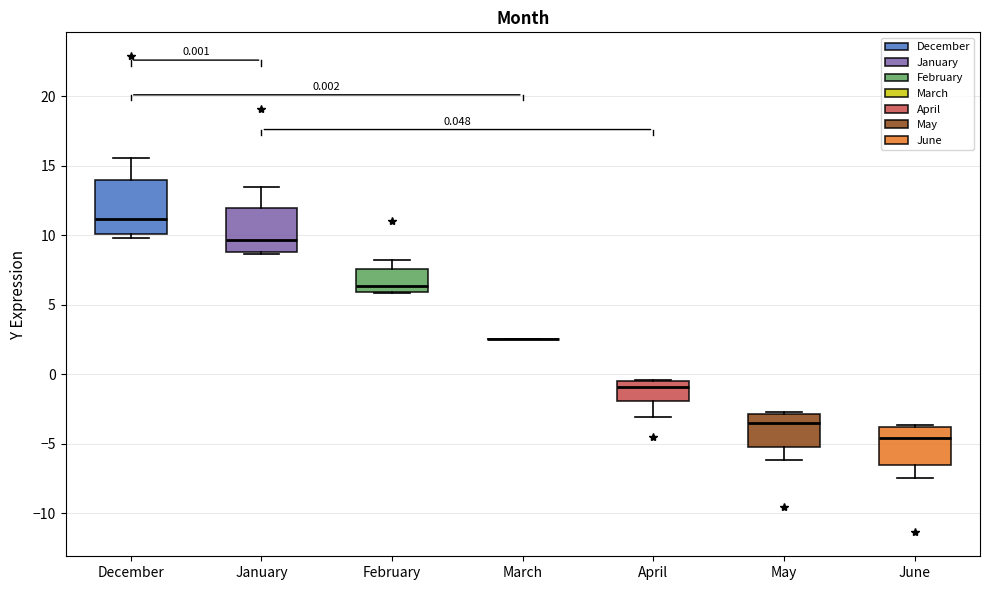

Which box is the tallest, from its lower edge to its upper edge?

December